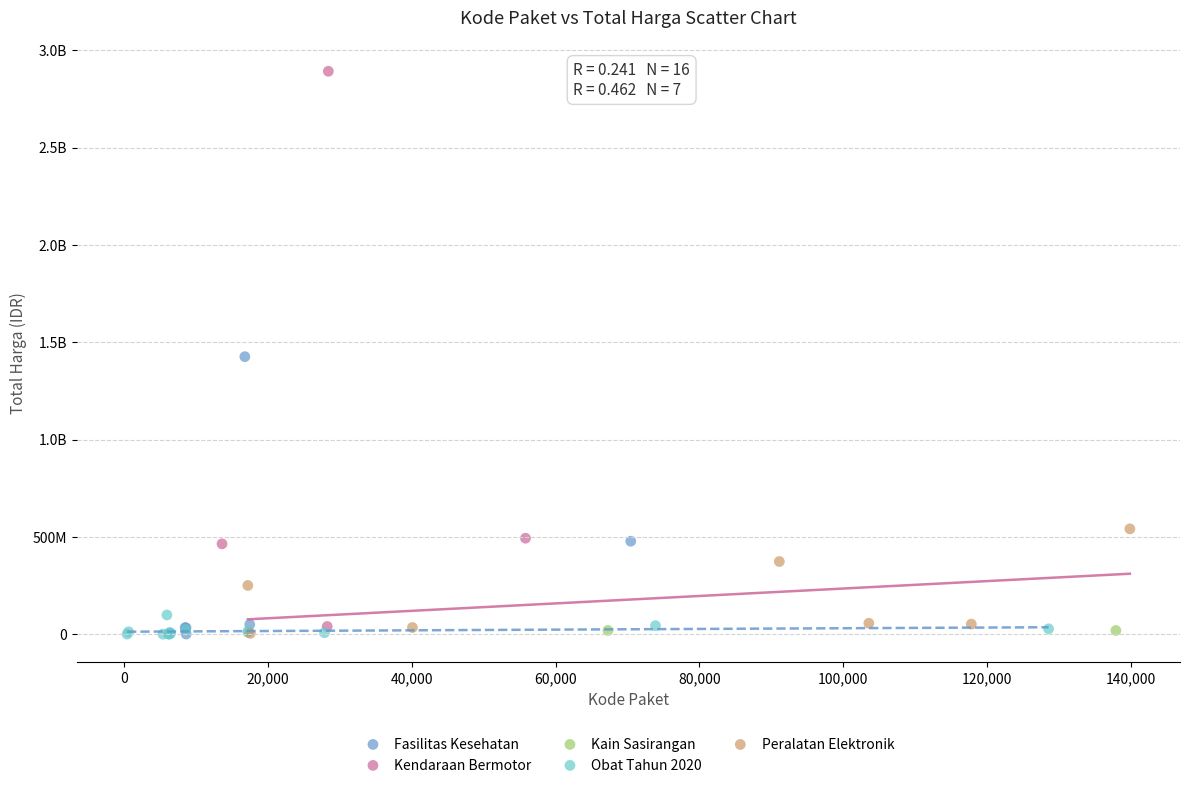

What are all the series names shown in the legend?

Fasilitas Kesehatan, Kendaraan Bermotor, Kain Sasirangan, Obat Tahun 2020, Peralatan Elektronik